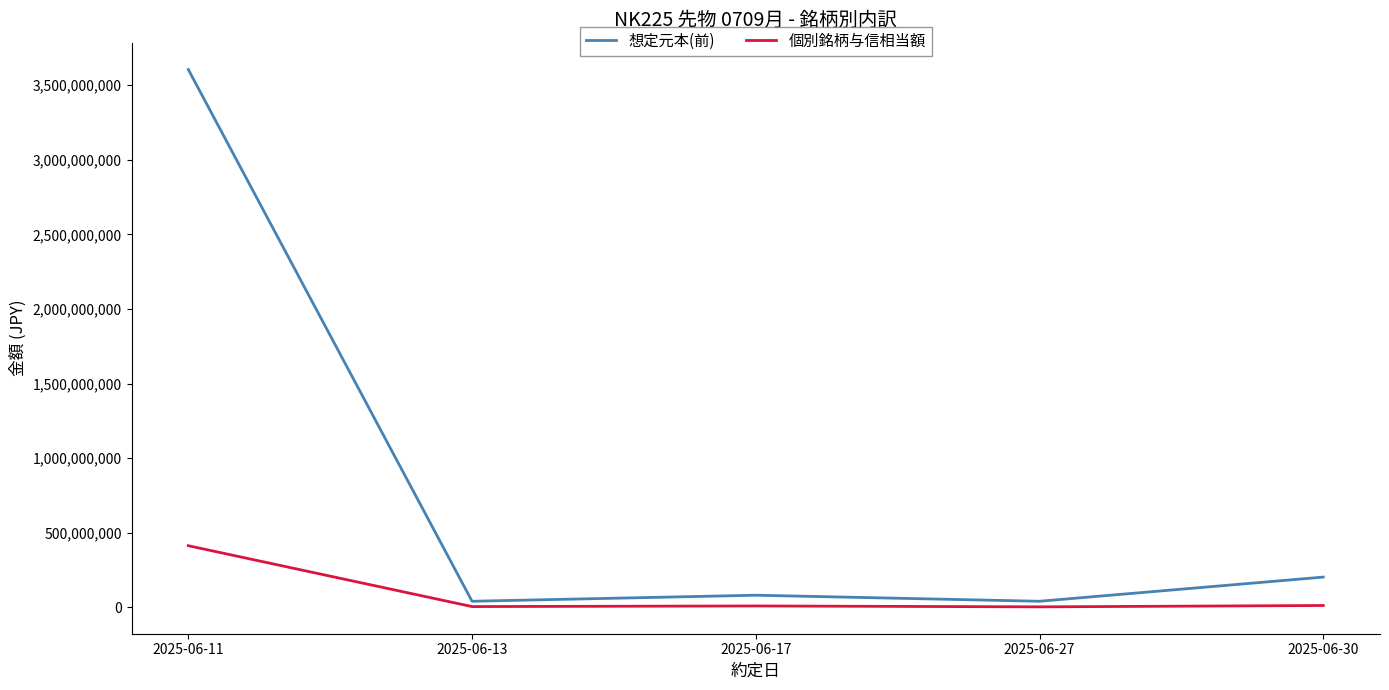

The value of 想定元本(前) at 2025-06-17 is 81020000. True or false?

True